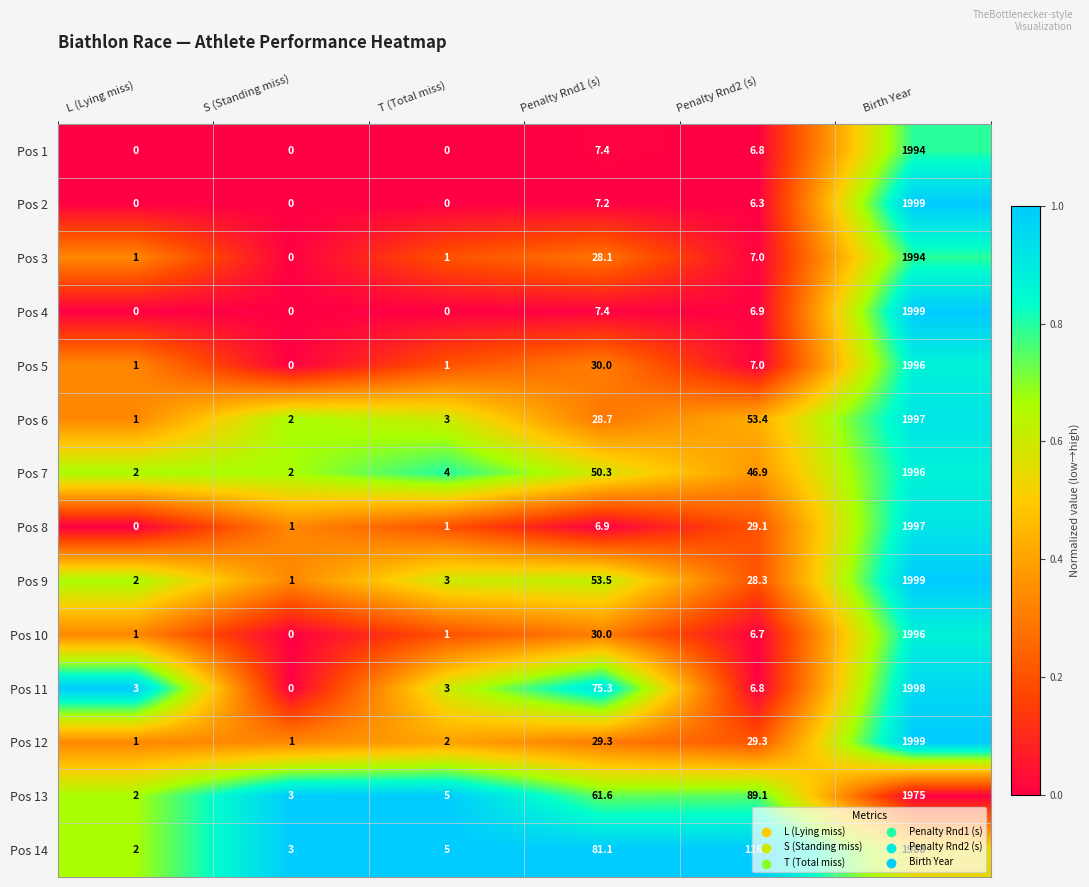

At which category does the chart reach its peak across all series?

Birth Year